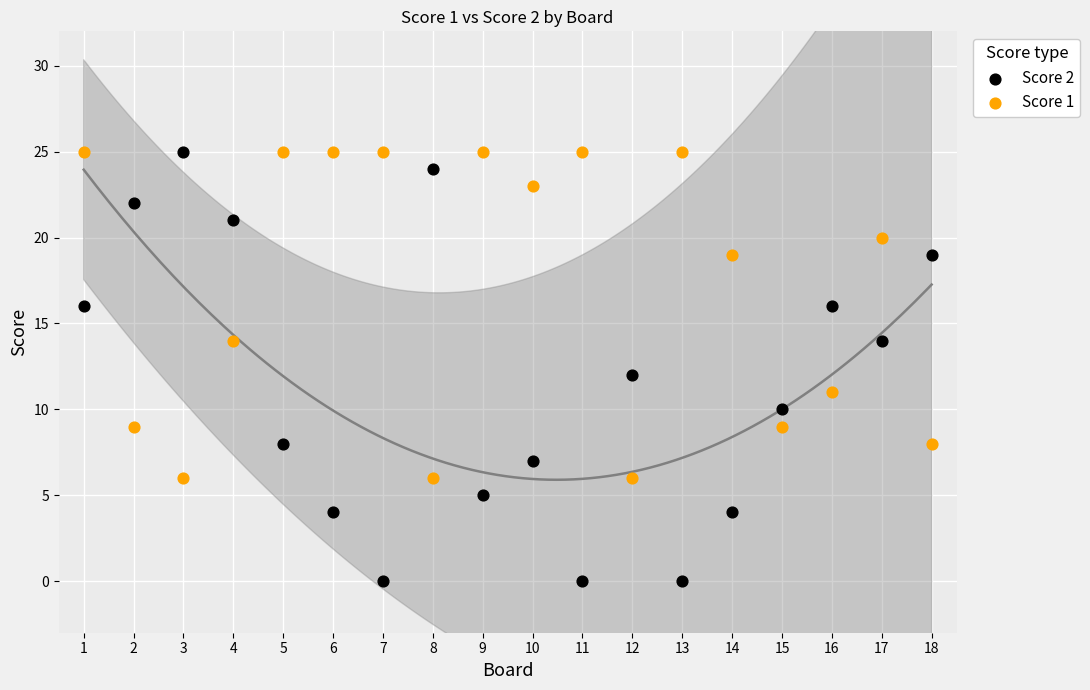

Which series has the largest Y range (max minus min)?

Score 2